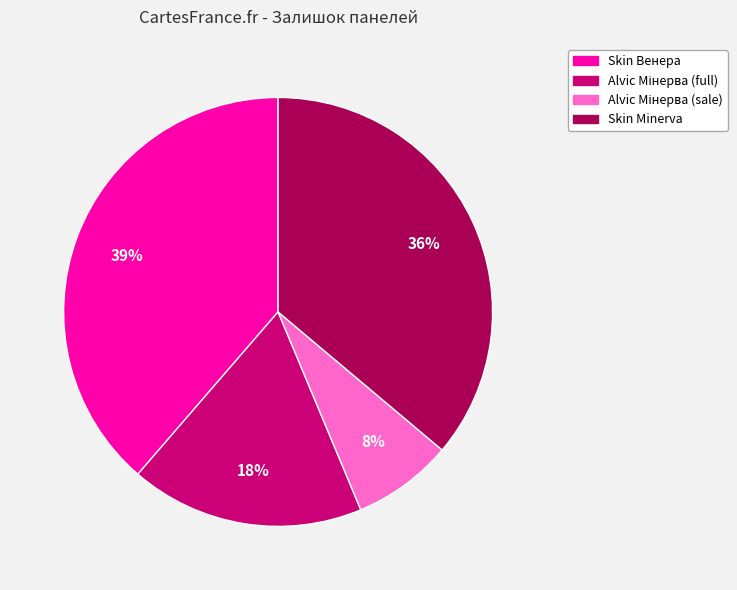

What percentage is the Skin Minerva slice, to the nearest percent?

36%